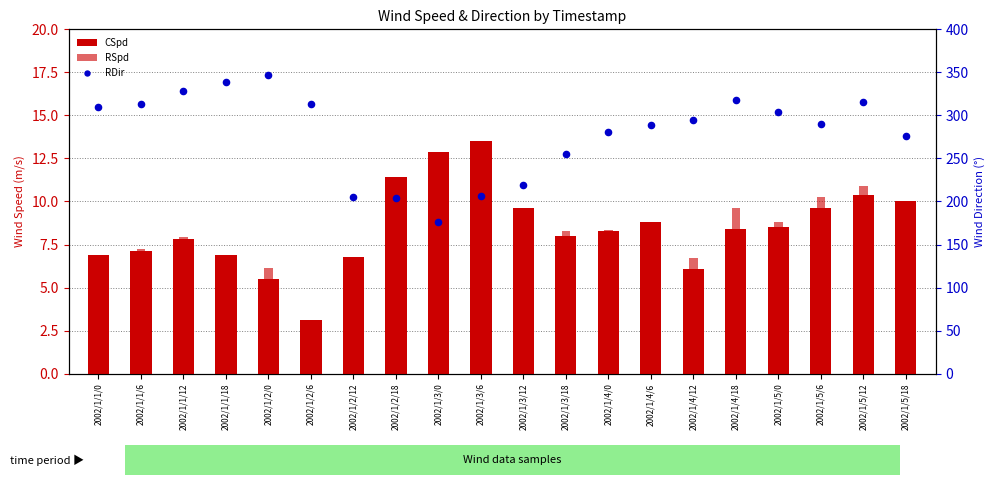

What are all the series names shown in the legend?

CSpd, RSpd, RDir